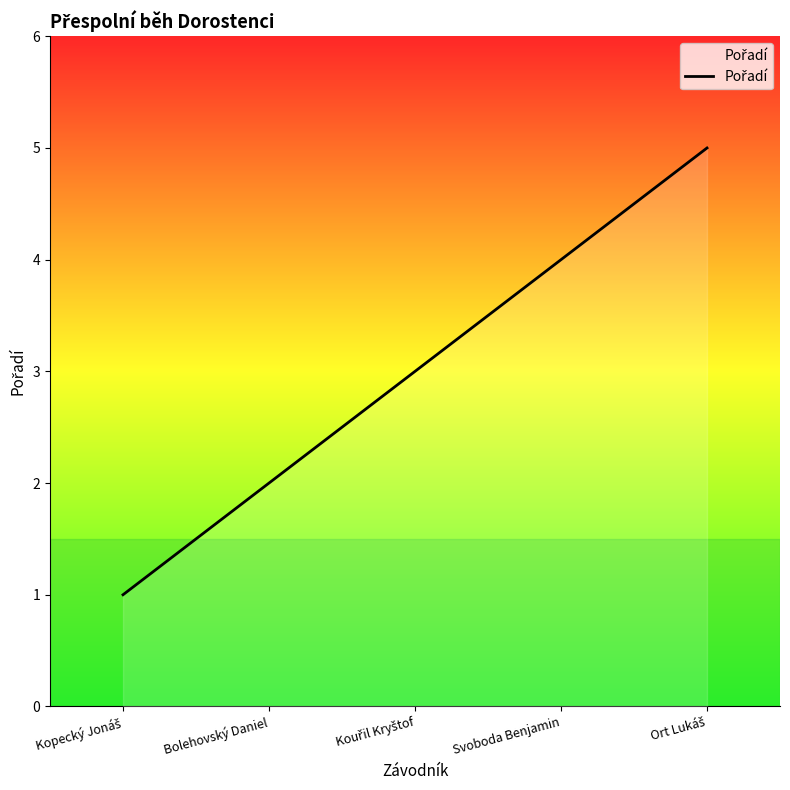

What is the greatest value displayed?

5